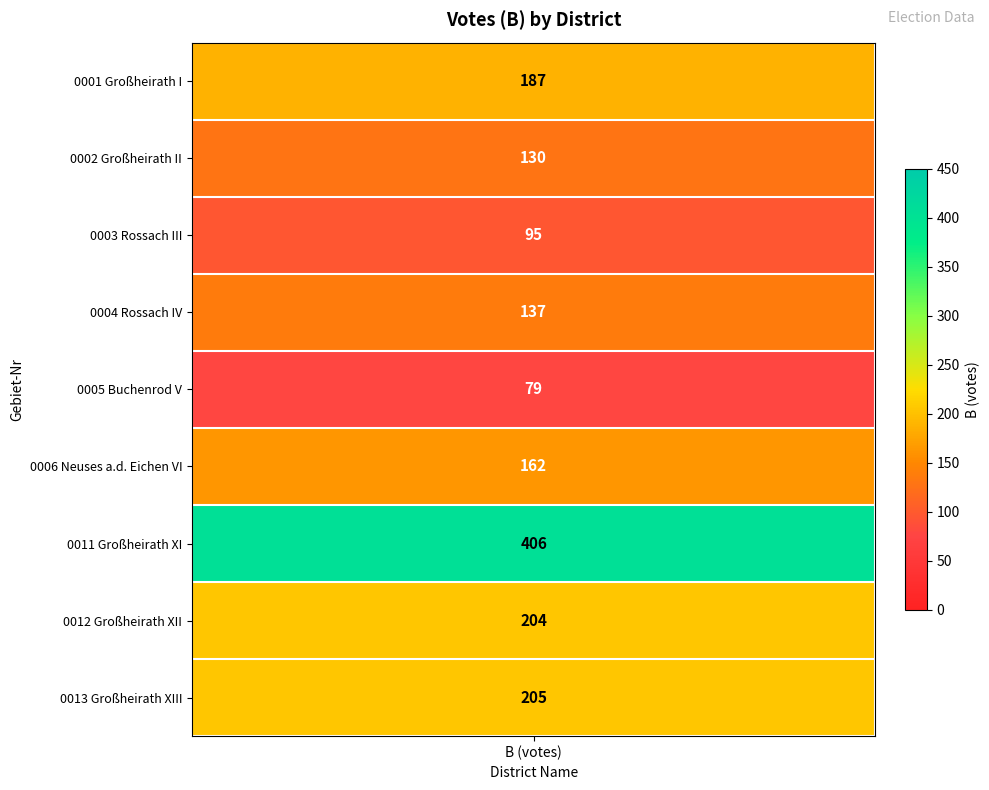

How many data points are less than 162?

4